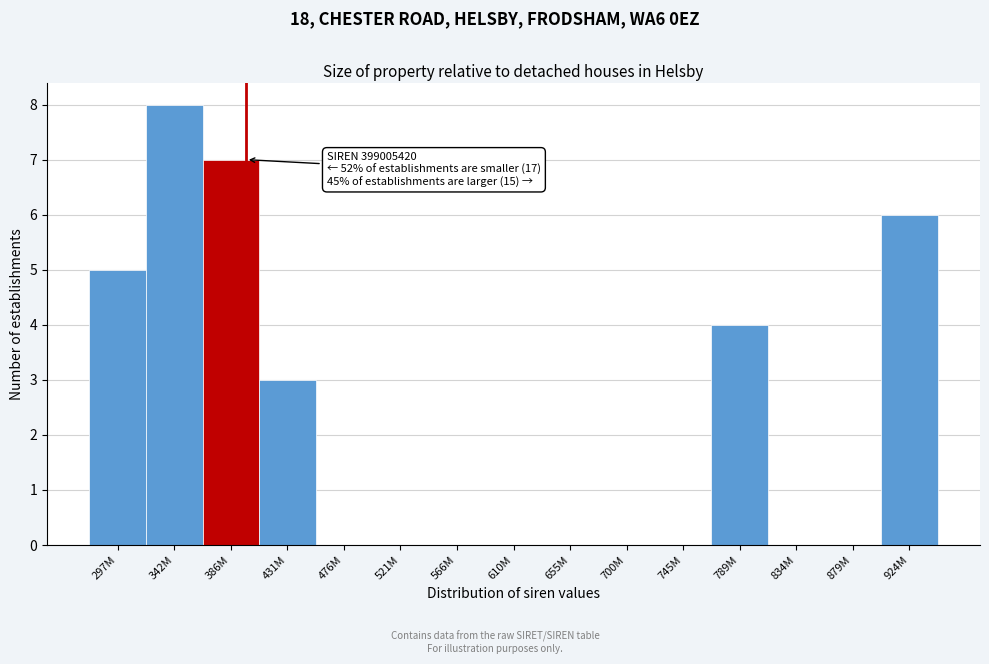

Reading left to right, transcribe all the data shown in this chart.

297M=5	342M=8	386M=7	431M=3	476M=0	521M=0	566M=0	610M=0	655M=0	700M=0	745M=0	789M=4	834M=0	879M=0	924M=6